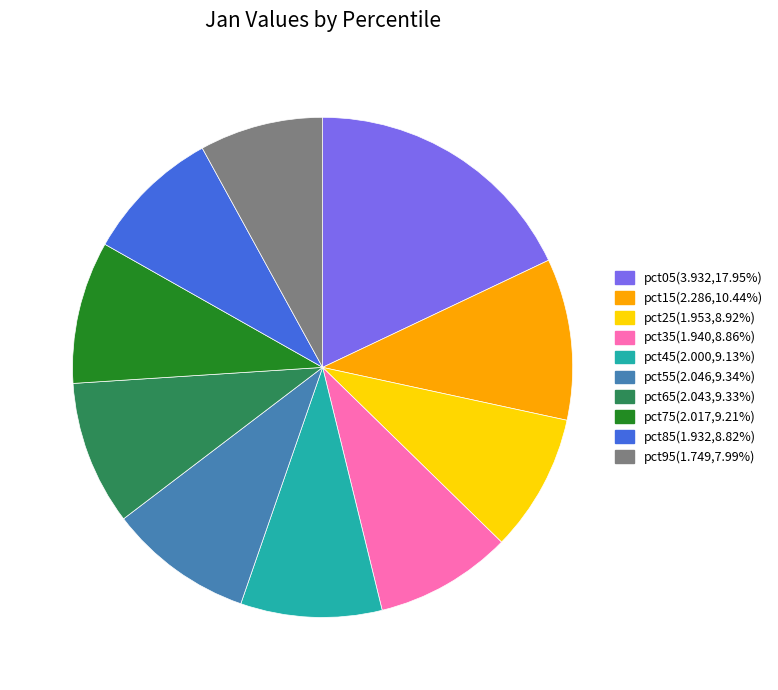

Approximately how many times larger is the value at pct05 compared to pct45?

2.0